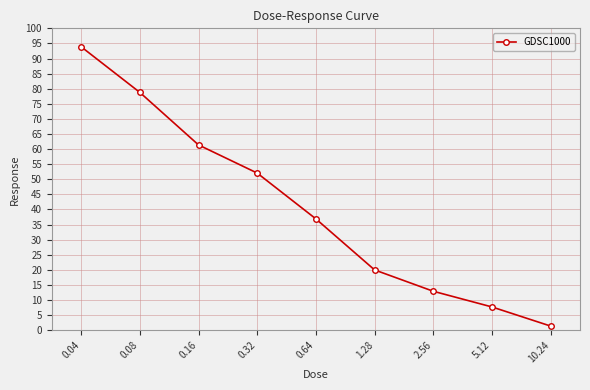

The chart shows a value of 11.5 at 1.28. True or false?

False